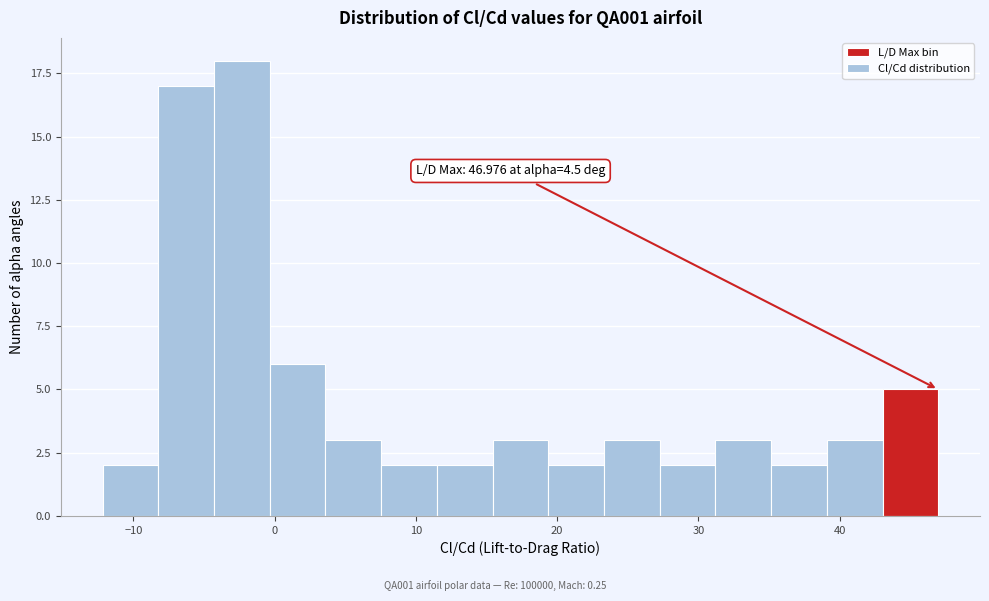

Read against the x-axis, roughly where is the centre of the tallest bar?

-2